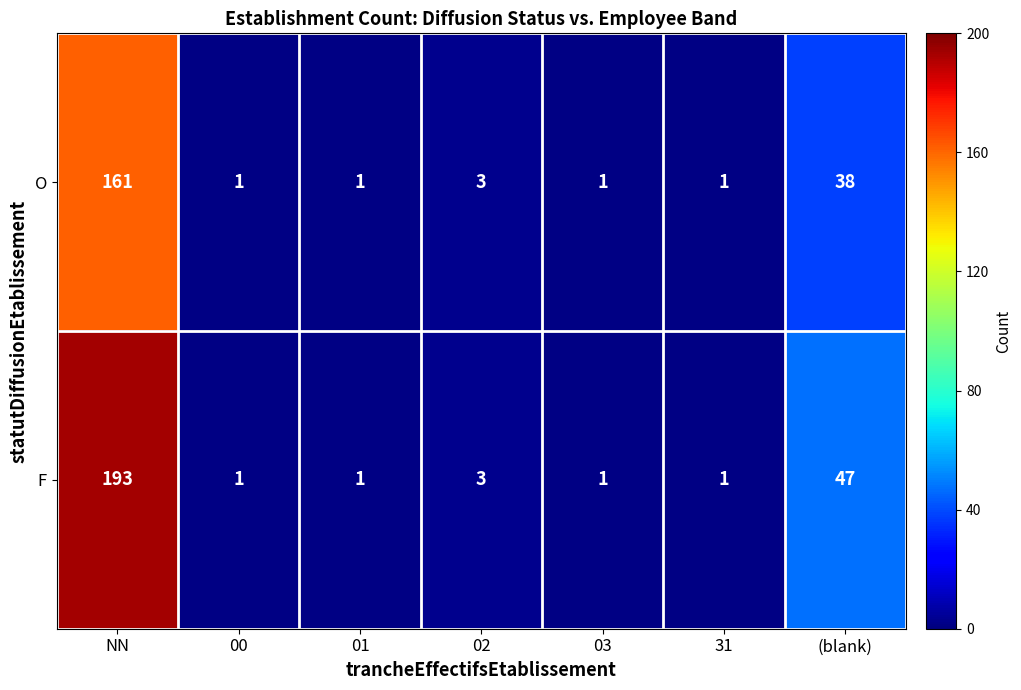

At which category is the sum across all series the highest?

NN